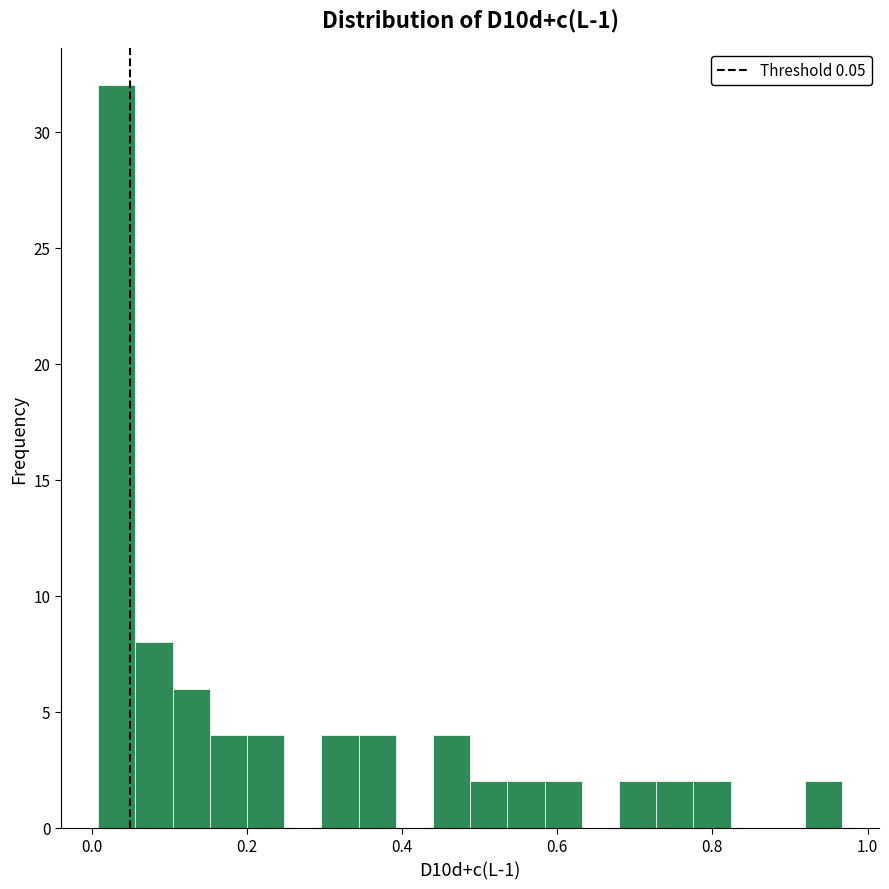

Read against the x-axis, roughly where is the centre of the tallest bar?

0.04